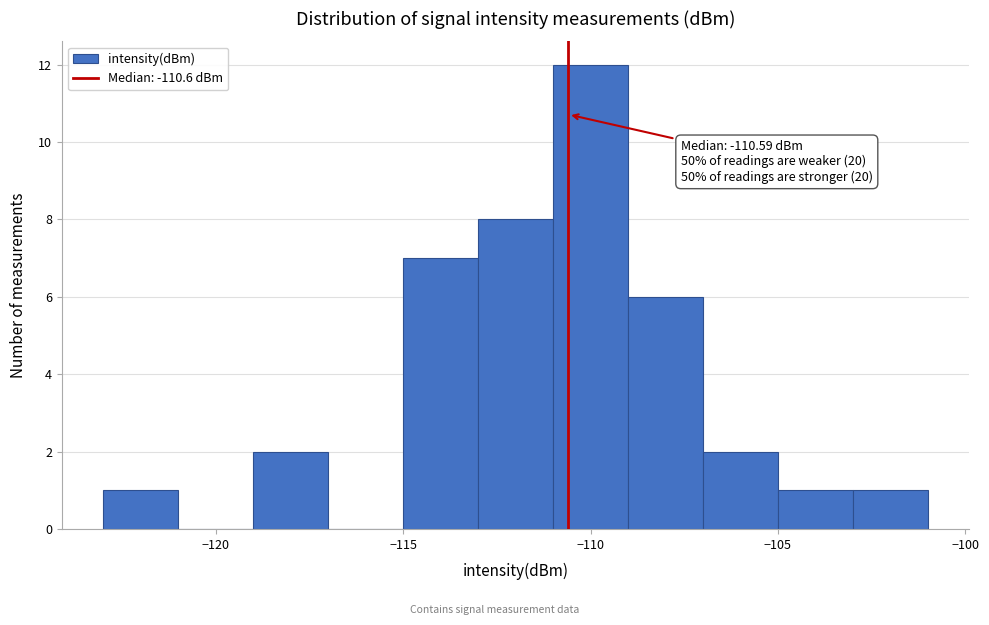

Which range on the x-axis has the tallest bar?

-111 to -109